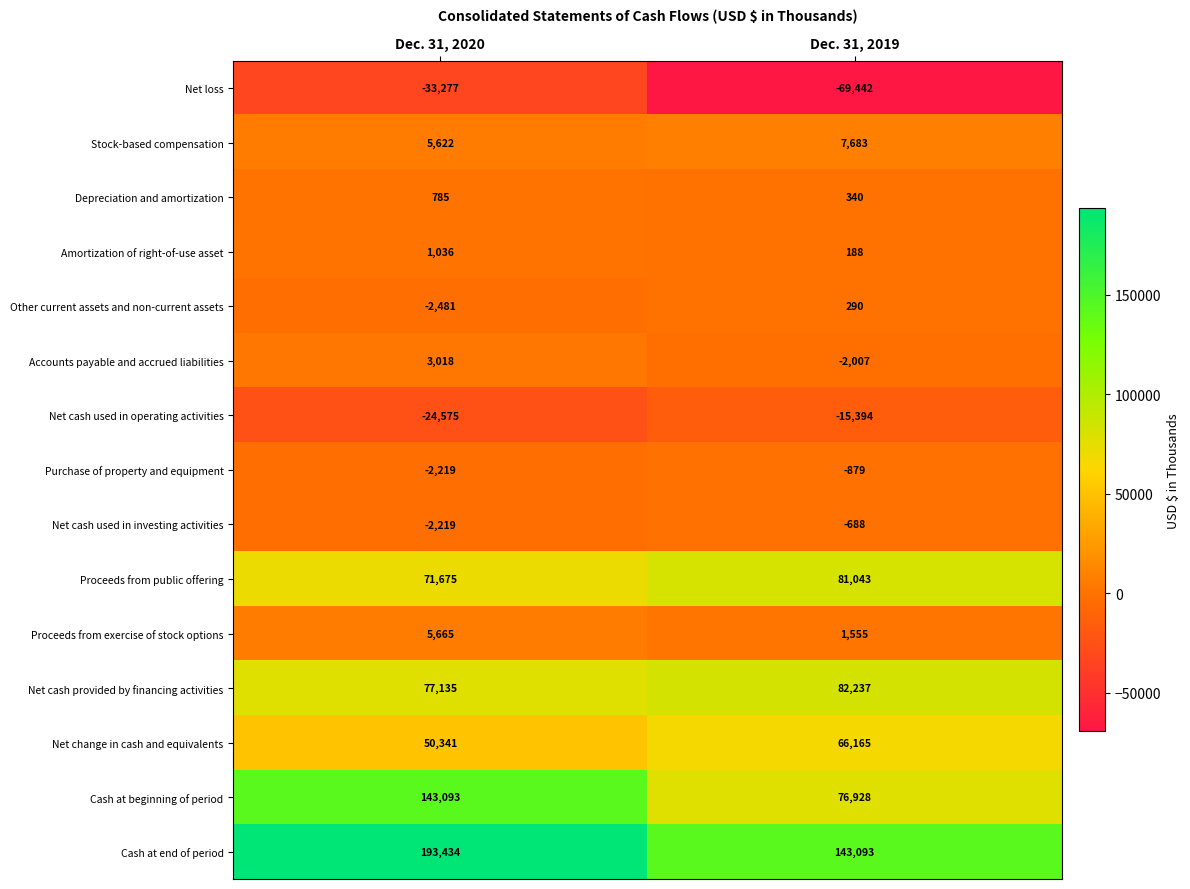

Reading right to left, extract all data points from this chart.

Net loss: -69442	-33277
Stock-based compensation: 7683	5622
Depreciation and amortization: 340	785
Amortization of right-of-use asset: 188	1036
Other current assets and non-current assets: 290	-2481
Accounts payable and accrued liabilities: -2007	3018
Net cash used in operating activities: -15394	-24575
Purchase of property and equipment: -879	-2219
Net cash used in investing activities: -688	-2219
Proceeds from public offering: 81043	71675
Proceeds from exercise of stock options: 1555	5665
Net cash provided by financing activities: 82237	77135
Net change in cash and equivalents: 66165	50341
Cash at beginning of period: 76928	143093
Cash at end of period: 143093	193434